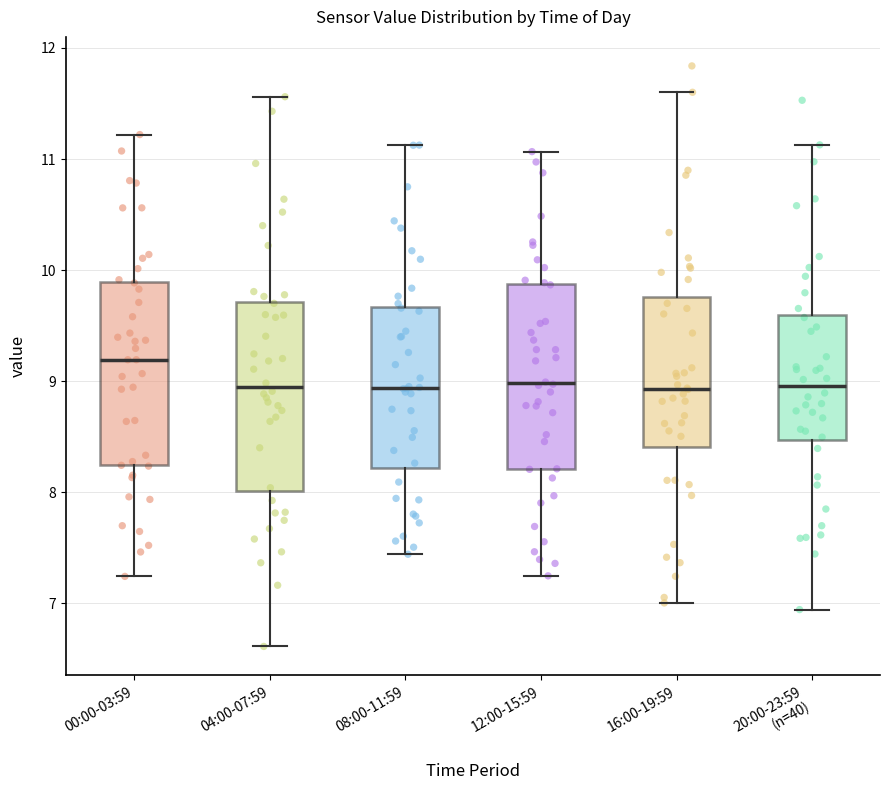

Reading left to right, transcribe this box plot: for each box, give where its median line is, the range the box spans, and where its two whiskers end, as read against the y-axis. The values are not printed on the chart, so give them approximately, as read against the axis.

00:00-03:59: median 9.2, box 8.2 to 9.9, whiskers 7.2 to 11.2
04:00-07:59: median 8.9, box 8.0 to 9.7, whiskers 6.6 to 11.6
08:00-11:59: median 8.9, box 8.2 to 9.7, whiskers 7.4 to 11.1
12:00-15:59: median 9.0, box 8.2 to 9.9, whiskers 7.2 to 11.1
16:00-19:59: median 8.9, box 8.4 to 9.8, whiskers 7.0 to 11.6
20:00-23:59 (n=40): median 9.0, box 8.5 to 9.6, whiskers 6.9 to 11.1